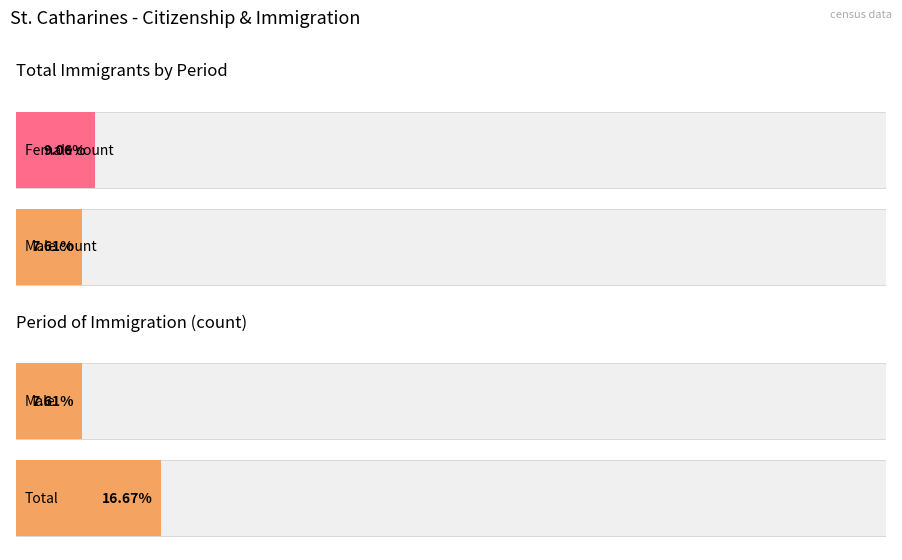

What is the maximum value for Female?

67305